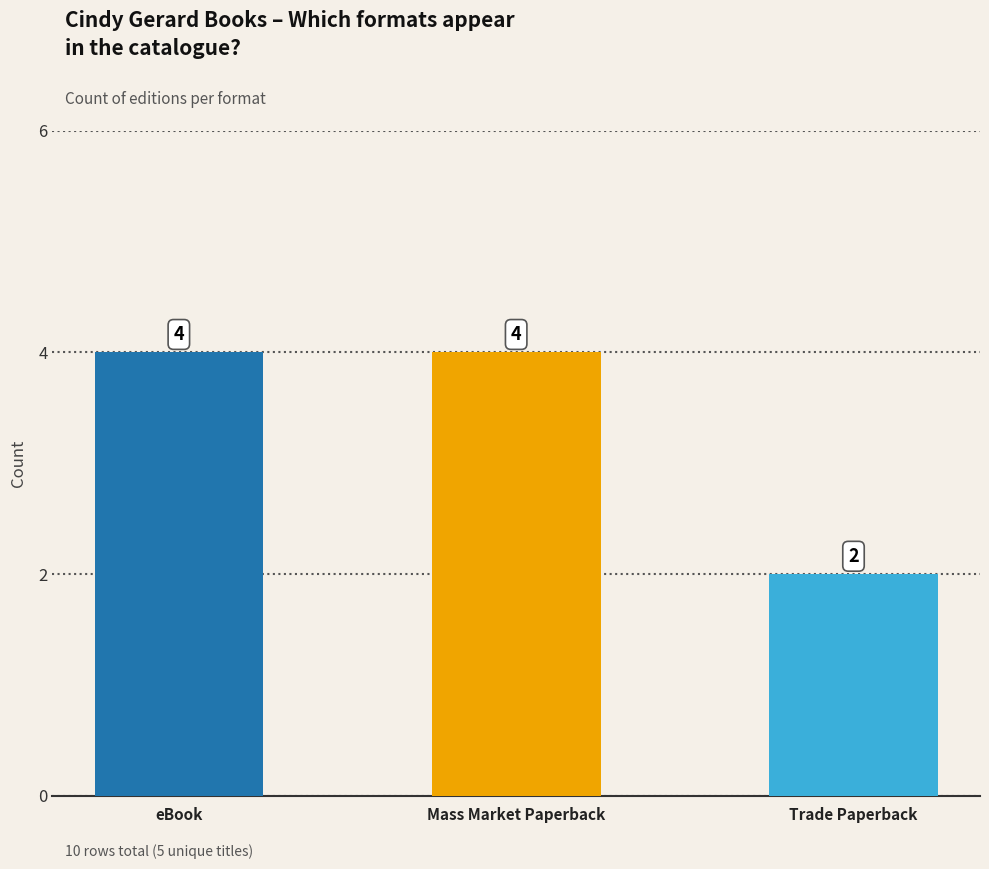

What is the label of the 2nd bar from the right?

Mass Market Paperback